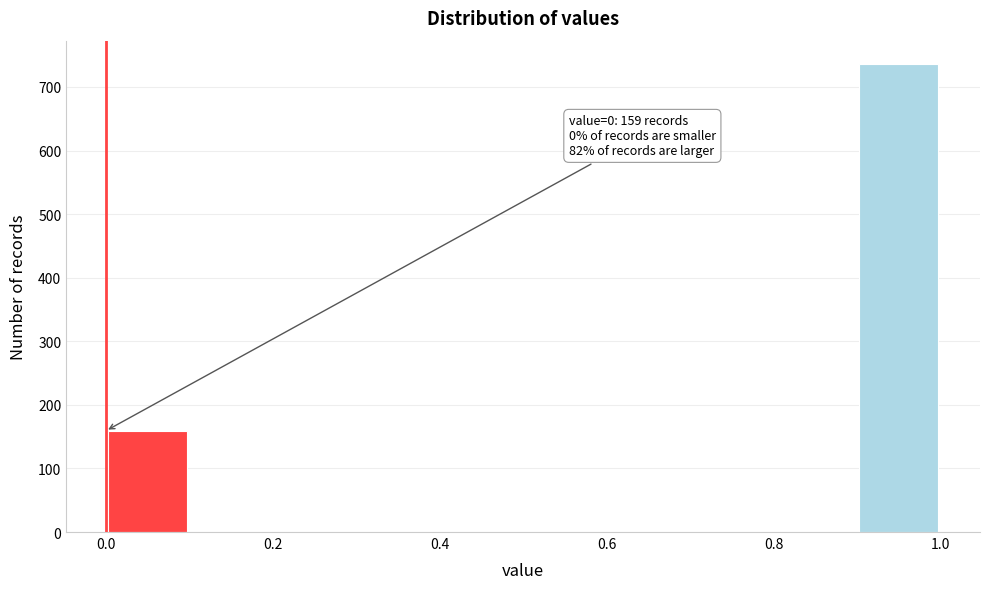

Which range on the x-axis has the tallest bar?

0.9 to 1.0